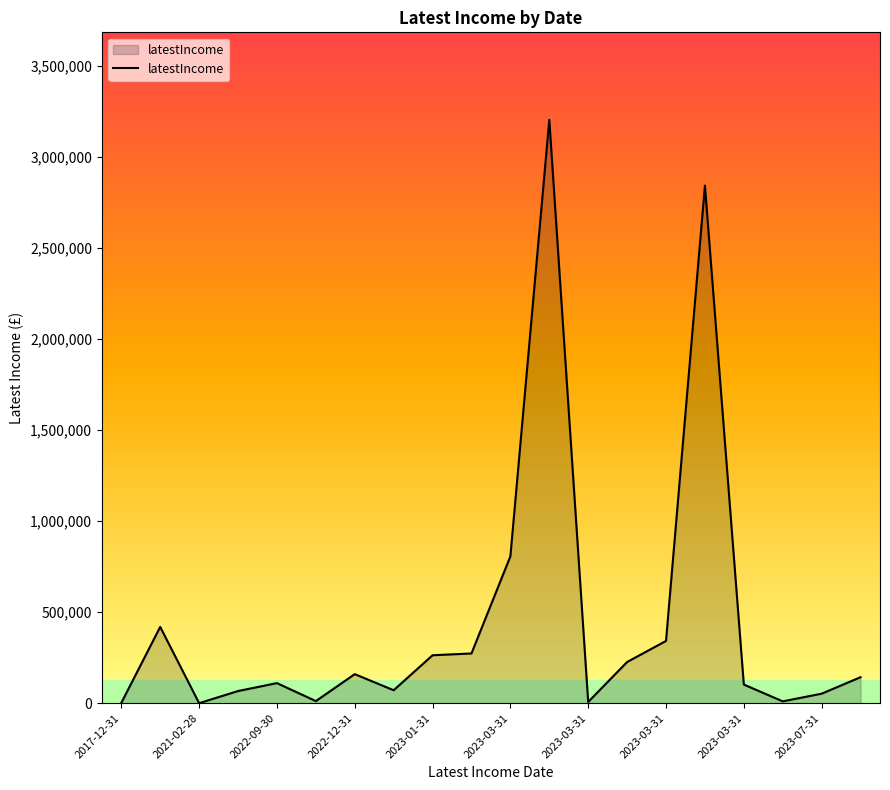

What is the maximum value shown in the chart?

3205585